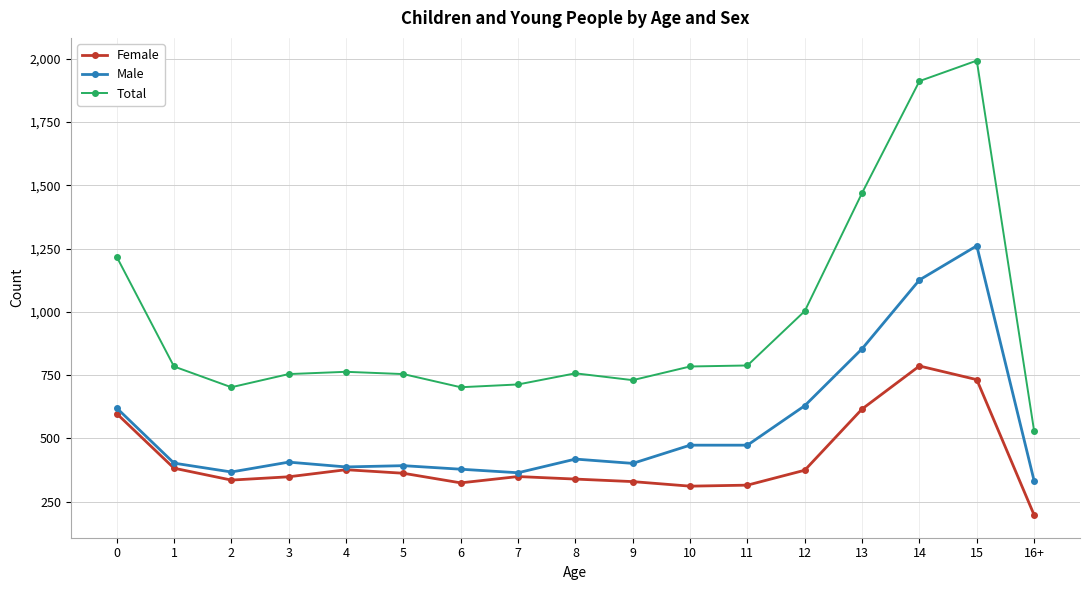

Between 2 and 10, which series saw the biggest shift?

Male